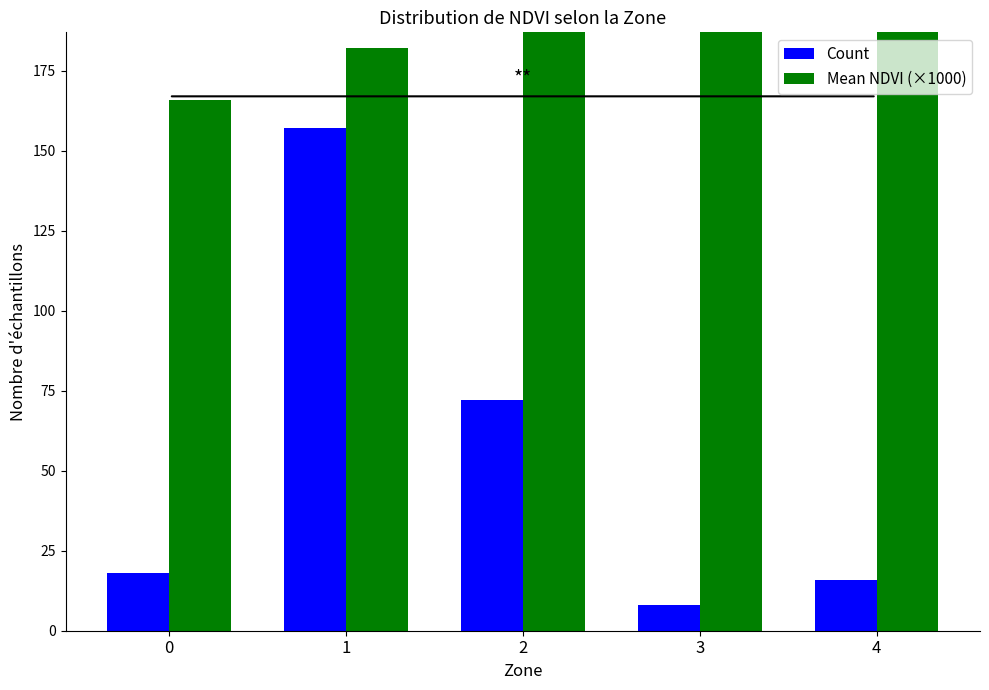

At 2, list the series in order from smallest to largest.

Count, Mean NDVI (×1000)